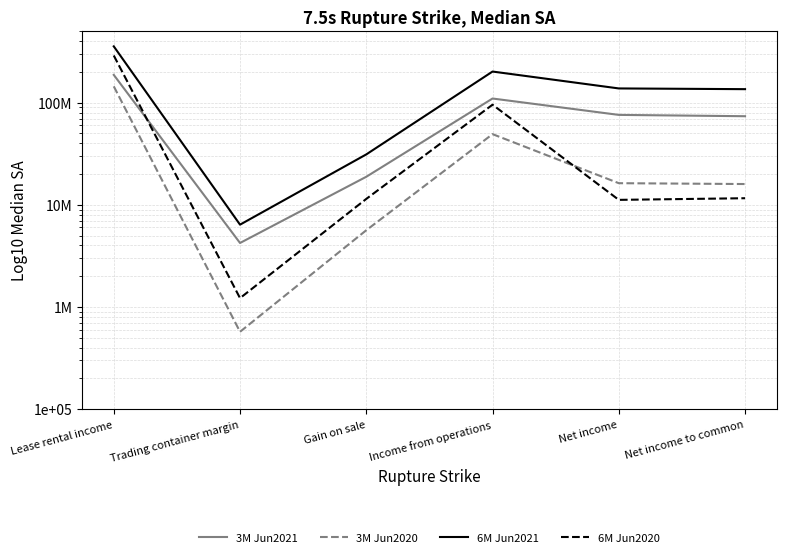

Rank the series by their maximum value, from highest to lowest.

6M Jun2021, 6M Jun2020, 3M Jun2021, 3M Jun2020